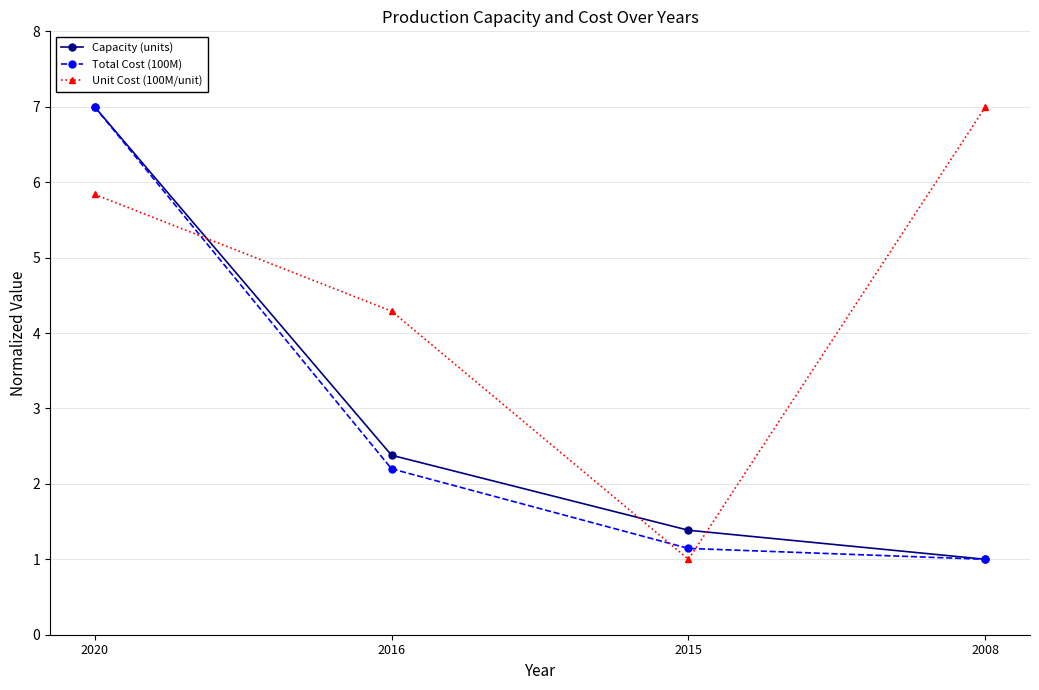

Rank the categories by Capacity (units) value from highest to lowest.

2020, 2016, 2015, 2008